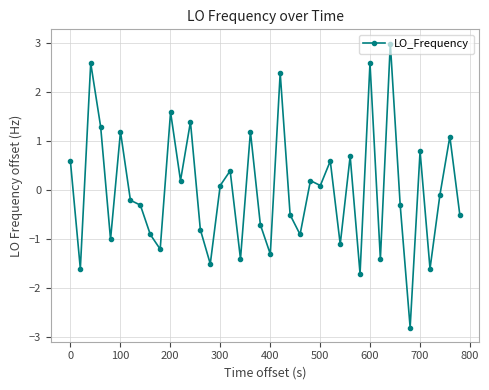

How many lines are shown in the chart?

1